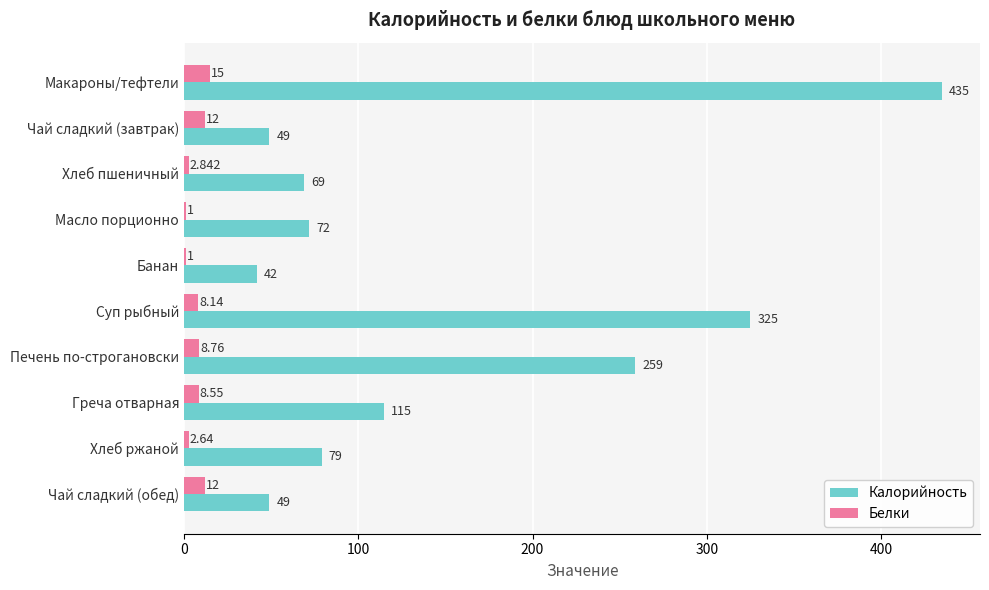

Between Хлеб ржаной and Чай сладкий (обед), which series saw the biggest shift?

Калорийность